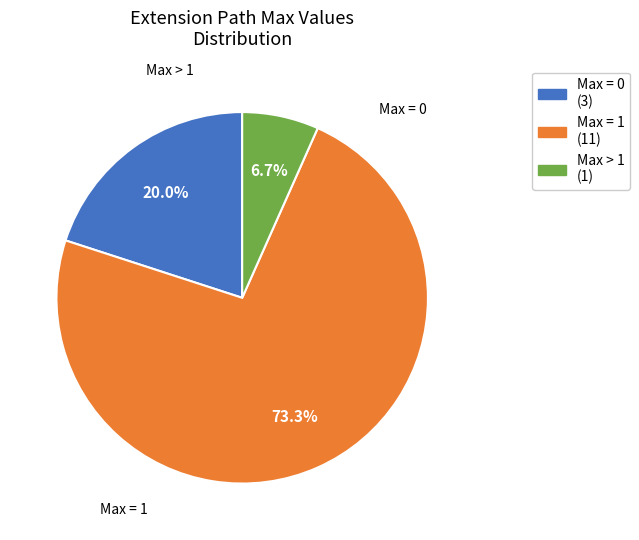

Does any single category account for the majority?

Yes